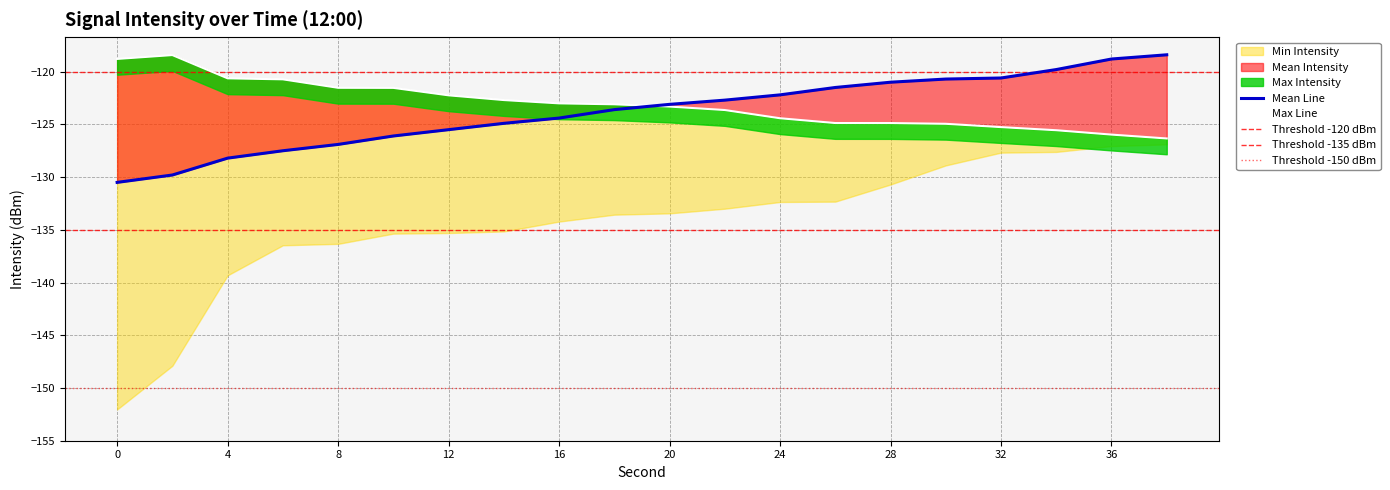

Reading left to right, extract all data points from this chart.

Mean Intensity: -130.5	-129.8	-128.2	-127.5	-126.9	-126.1	-125.5	-124.9	-124.4	-123.6	-123.1	-122.7	-122.2	-121.5	-121.0	-120.7	-120.6	-119.8	-118.8	-118.4
Max Intensity: -118.8	-118.4	-120.6	-120.7	-121.5	-121.5	-122.2	-122.7	-123.0	-123.1	-123.3	-123.6	-124.4	-124.9	-124.9	-124.9	-125.3	-125.6	-126.0	-126.3